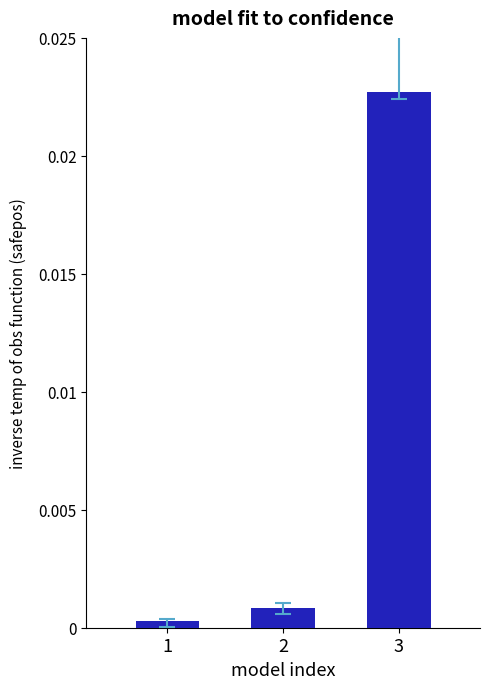

At which label is the value closest to 0?

1